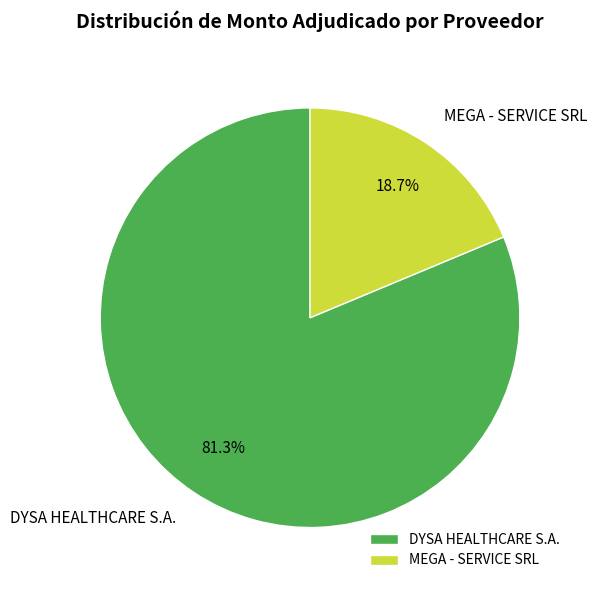

What percentage is the DYSA HEALTHCARE S.A. slice, to the nearest percent?

81%